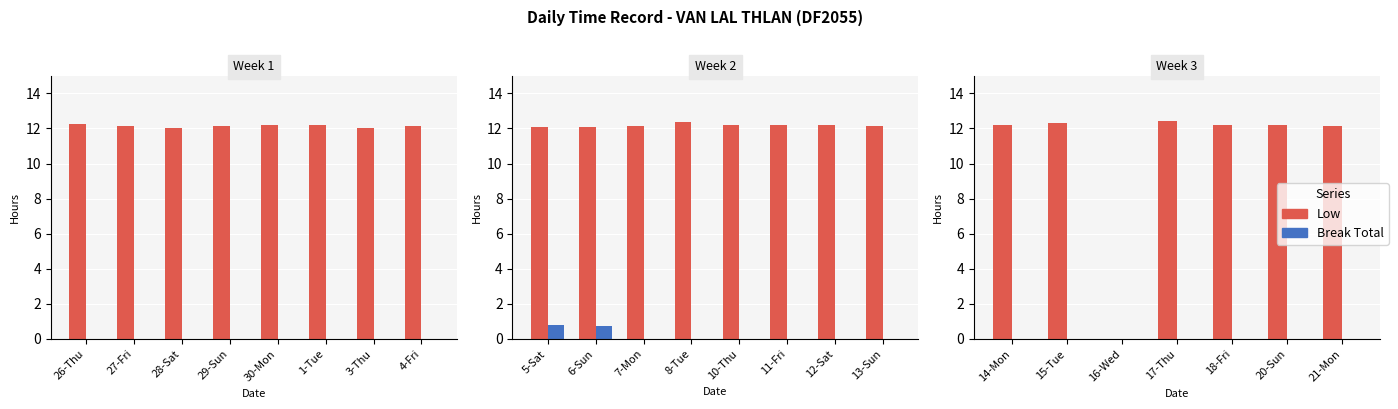

Rank the series by their maximum value, from highest to lowest.

Low, Break Total